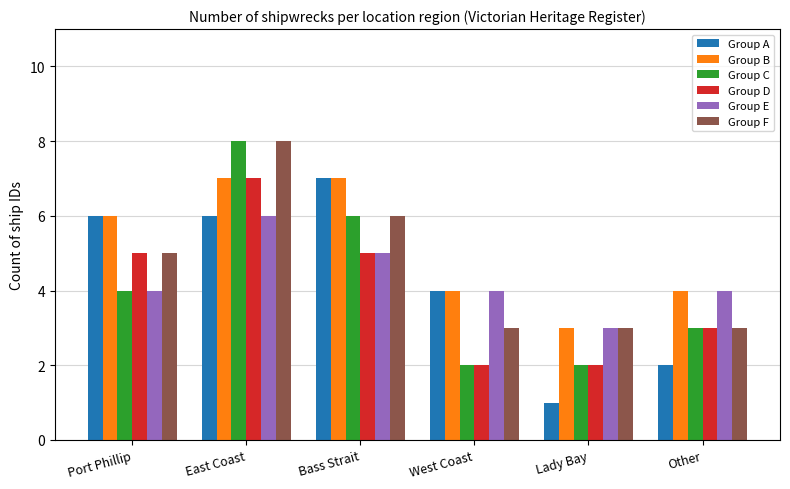

Reading left to right, extract all data points from this chart.

Group A: 6	6	7	4	1	2
Group B: 6	7	7	4	3	4
Group C: 4	8	6	2	2	3
Group D: 5	7	5	2	2	3
Group E: 4	6	5	4	3	4
Group F: 5	8	6	3	3	3